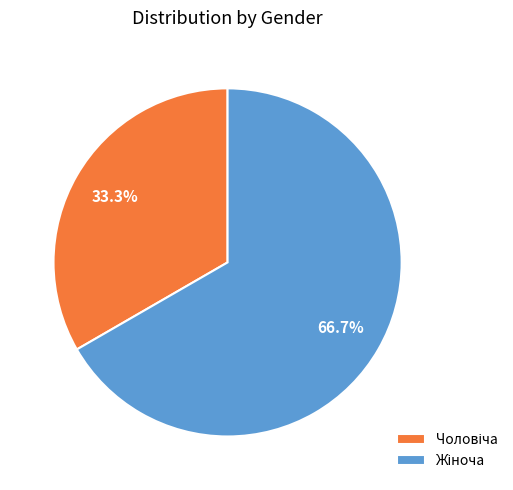

Is there any slice that represents more than half of the pie?

Yes